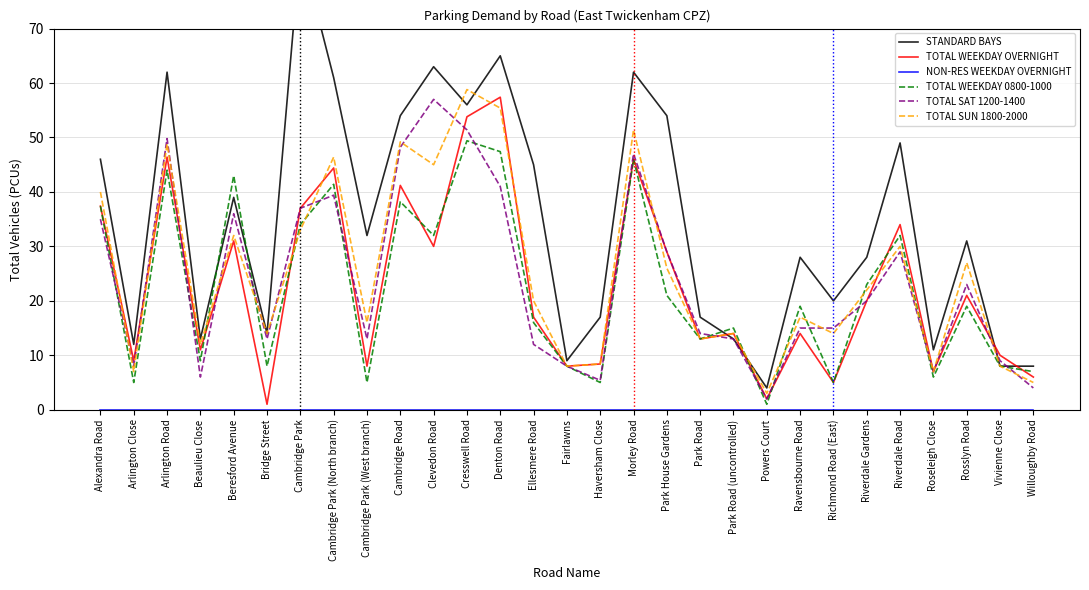

After their last crossing, which series has the higher values: TOTAL SAT 1200-1400 or STANDARD BAYS?

STANDARD BAYS